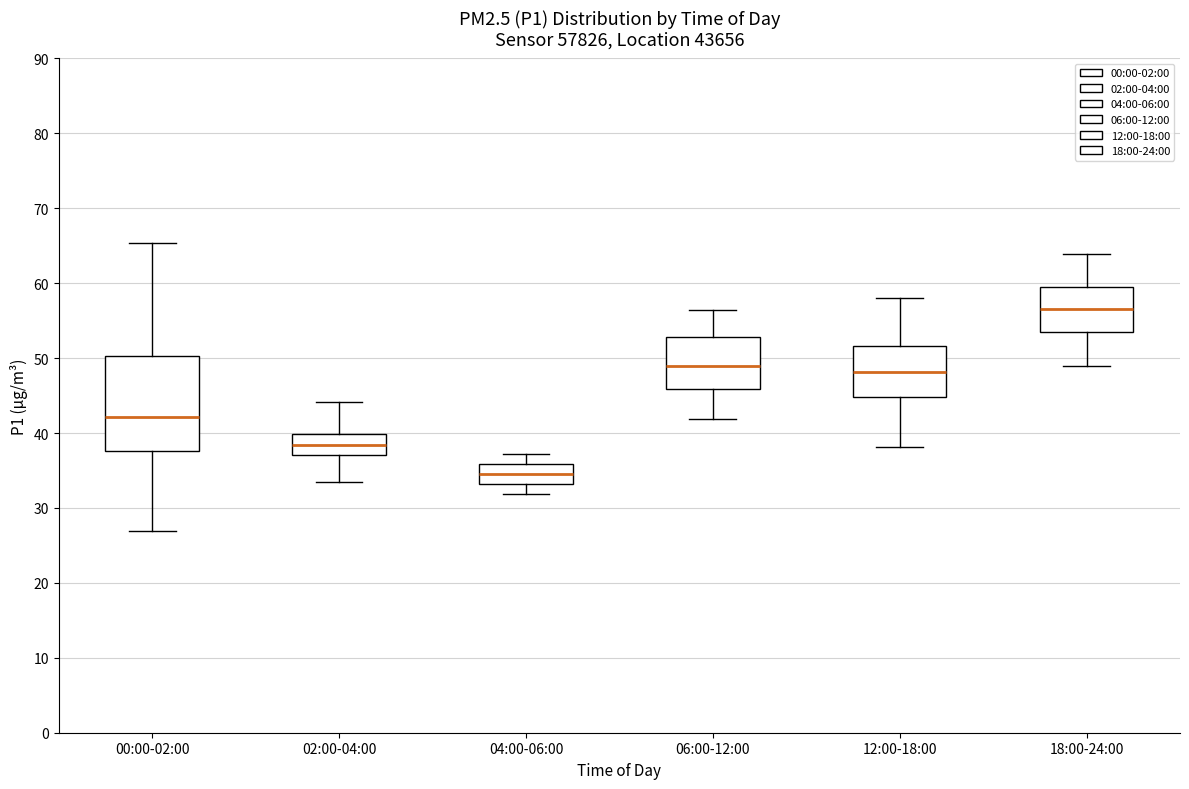

Which box has the lowest median line?

04:00-06:00